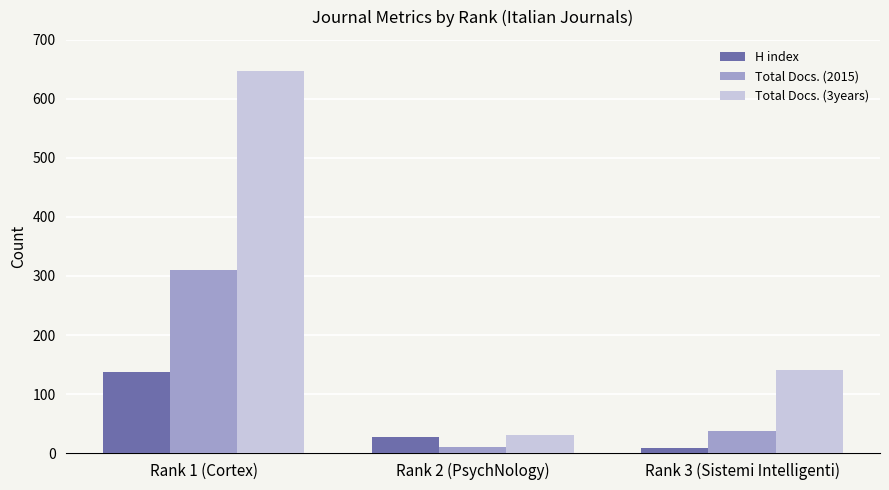

What is the label of the 2nd bar from the right?

Rank 2 (PsychNology)